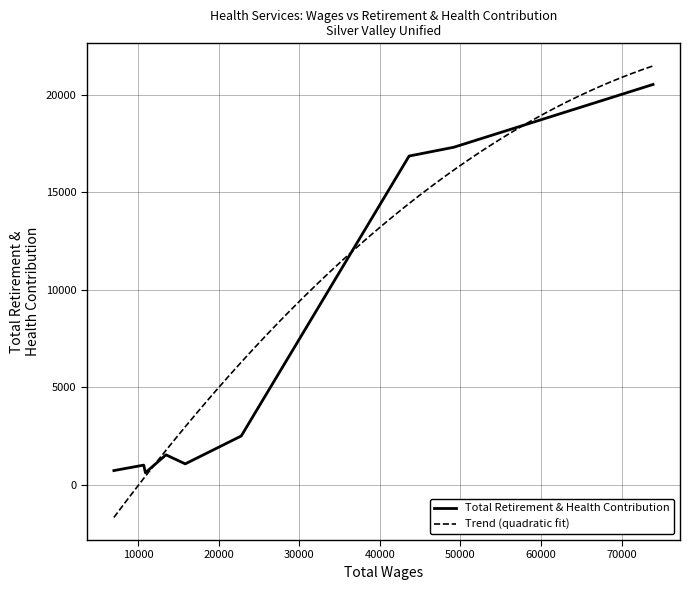

What is the lowest value of the Total Retirement & Health Contribution series?

619